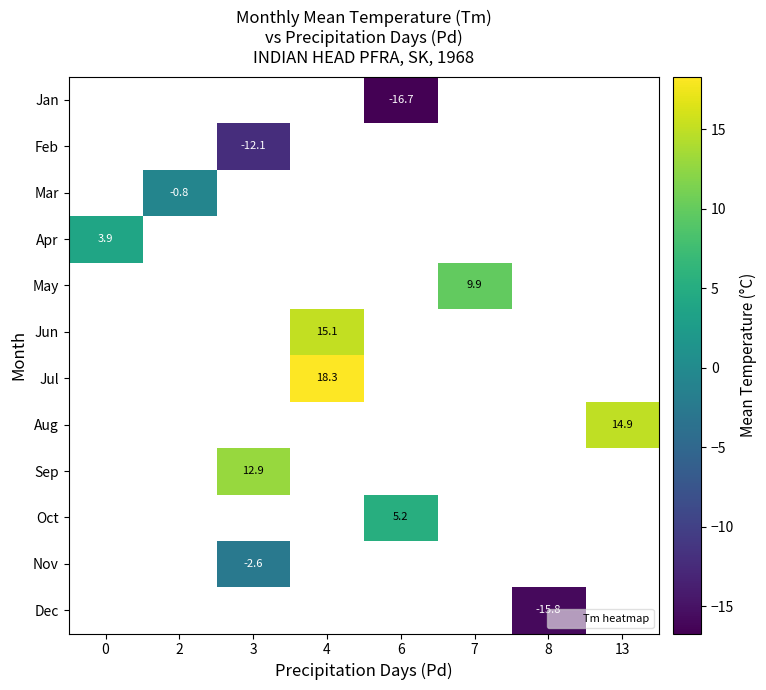

Where does the Oct series first go above 5?

6